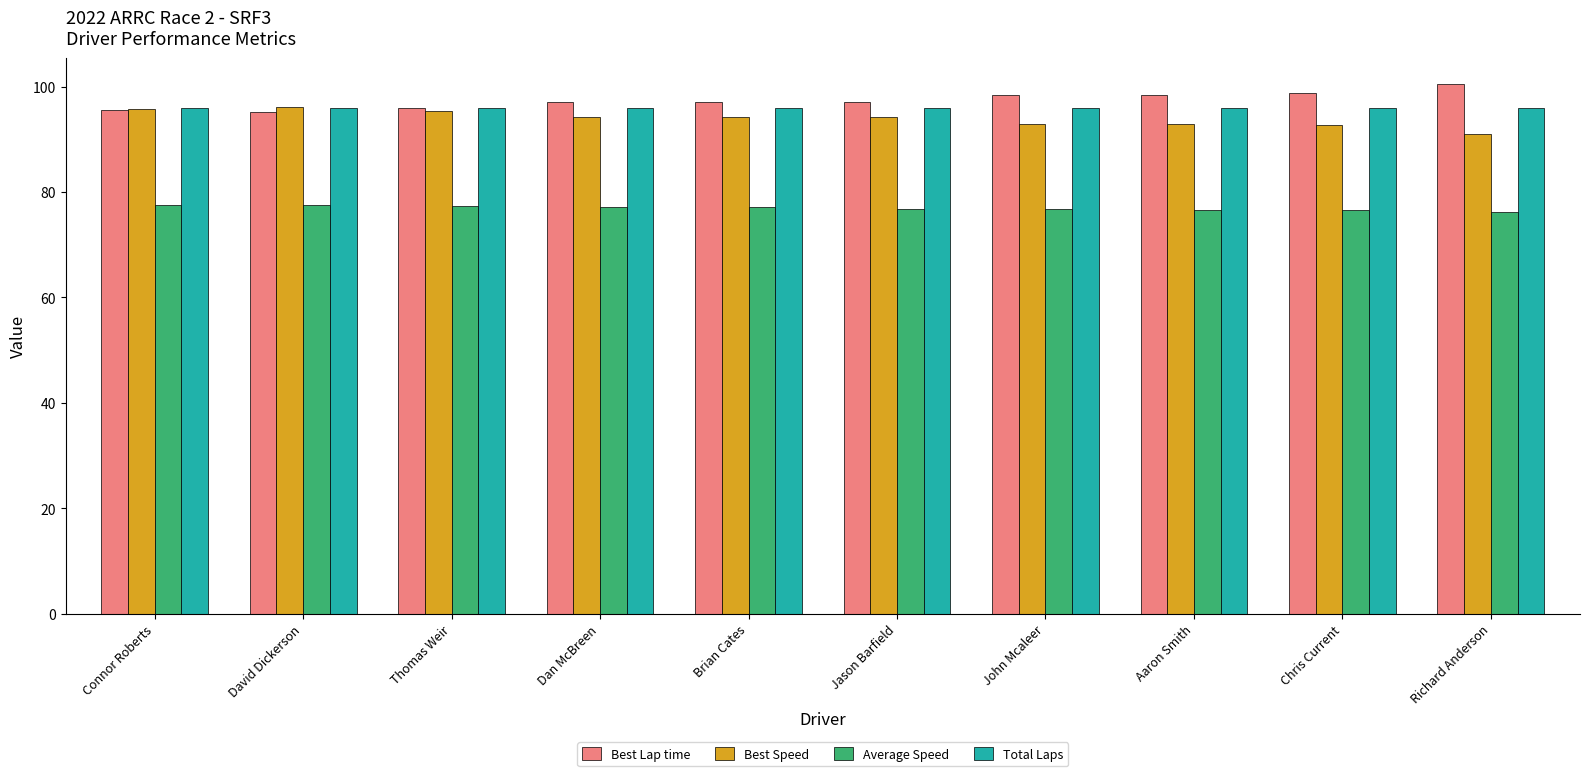

What is the difference between the Best Lap time values at David Dickerson and John Mcaleer?

3.2